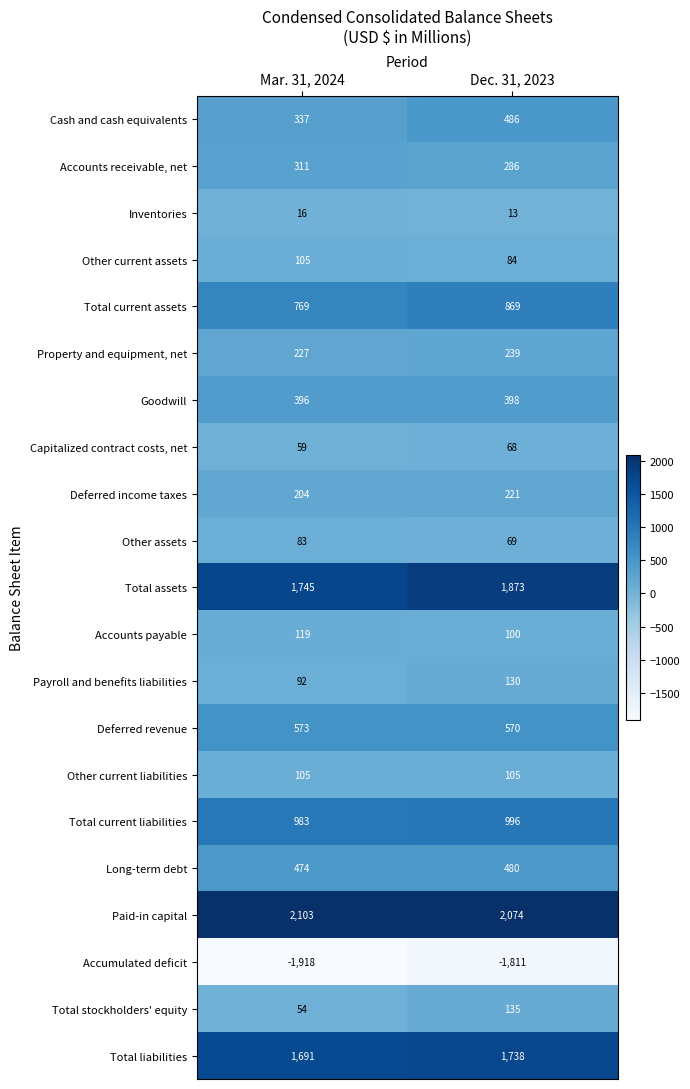

What is the difference between the Cash and cash equivalents values at Mar. 31, 2024 and Dec. 31, 2023?

149